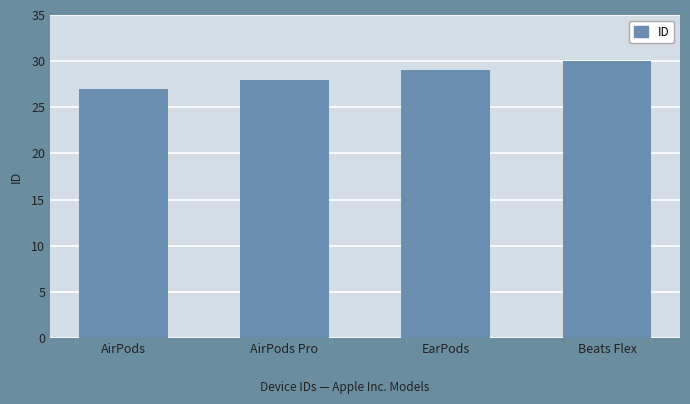

The chart shows a value of 30 at Beats Flex. True or false?

True